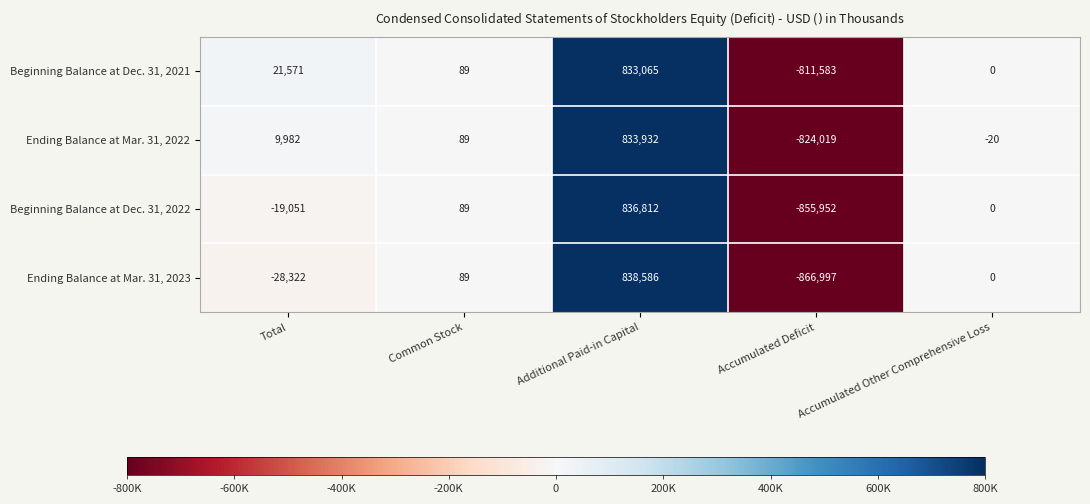

What is the spread (max minus min) of values at Total?

49893